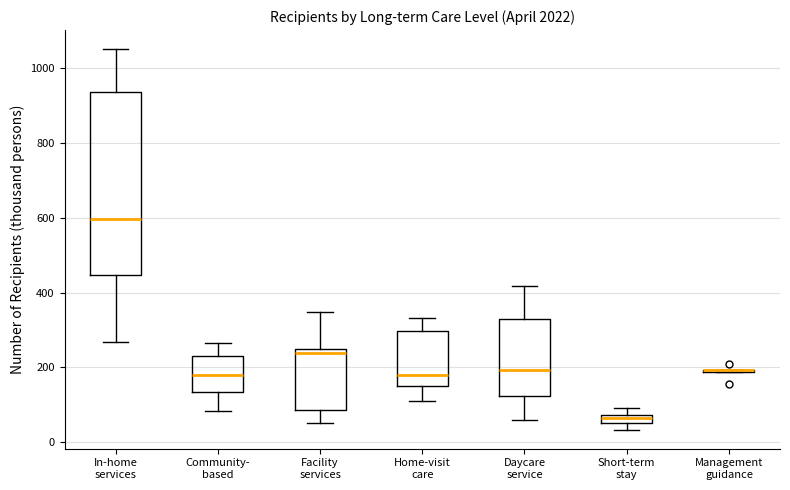

Comparing the boxes themselves (not the whiskers), which one is the tallest?

In-home services